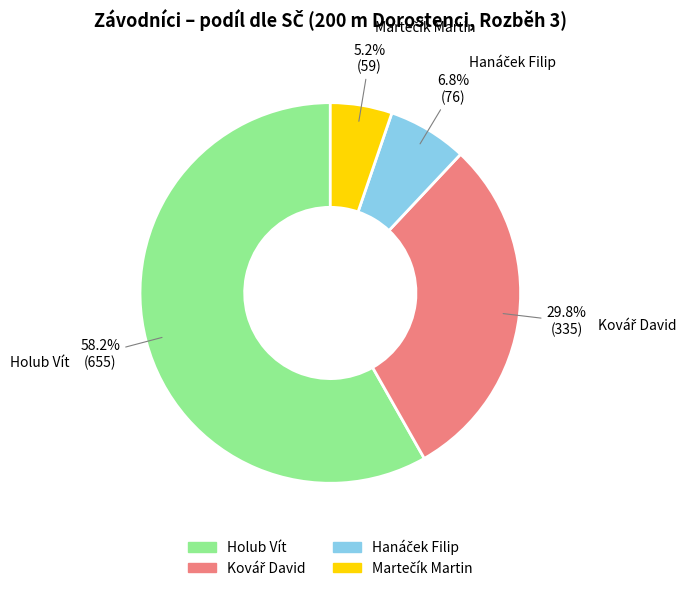

How many slices are in this pie chart?

4